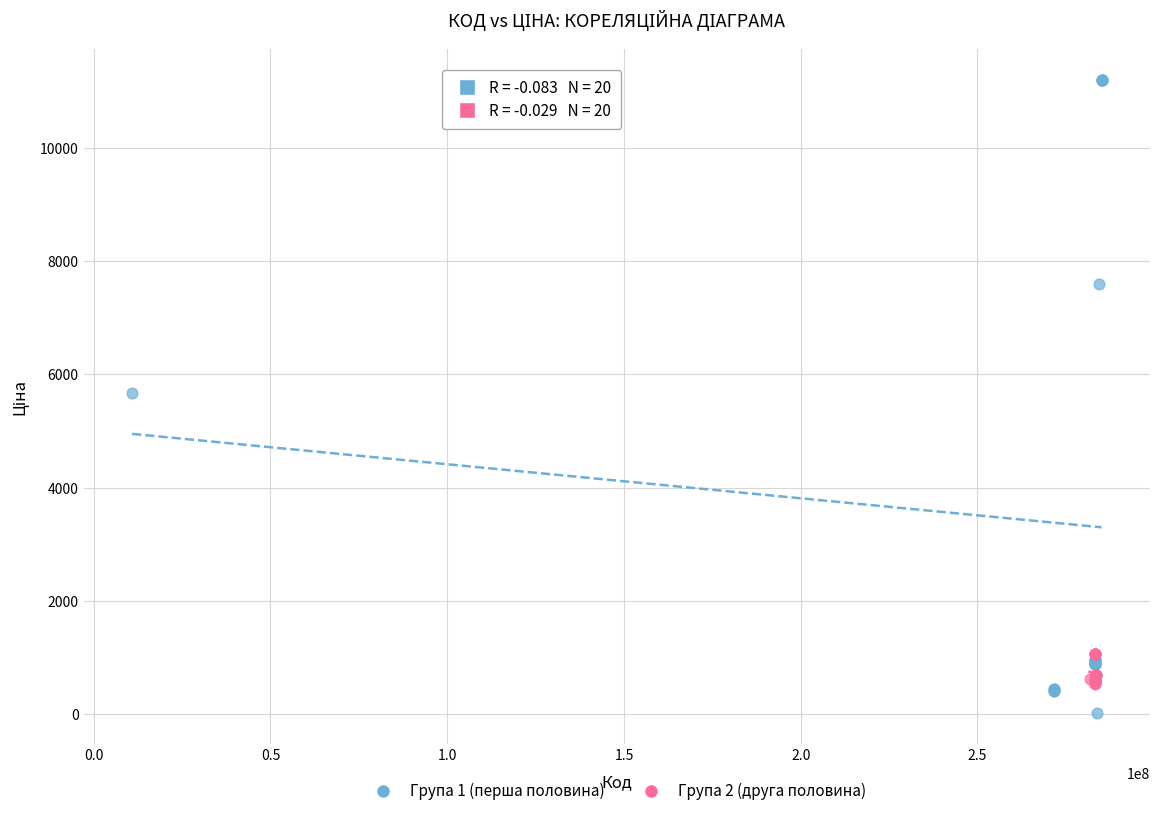

Which series reaches the minimum Y coordinate?

Група 1 (перша половина)